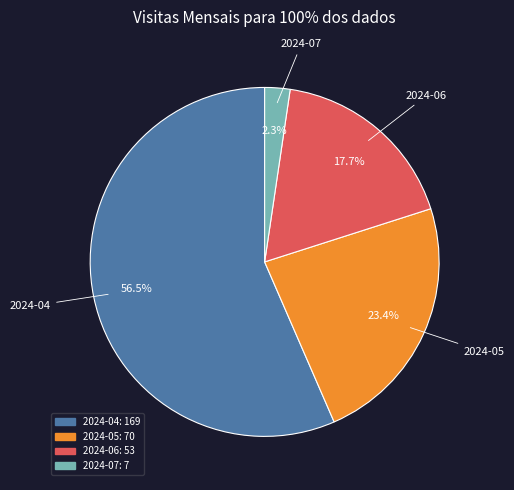

Is there a majority slice in this chart?

Yes